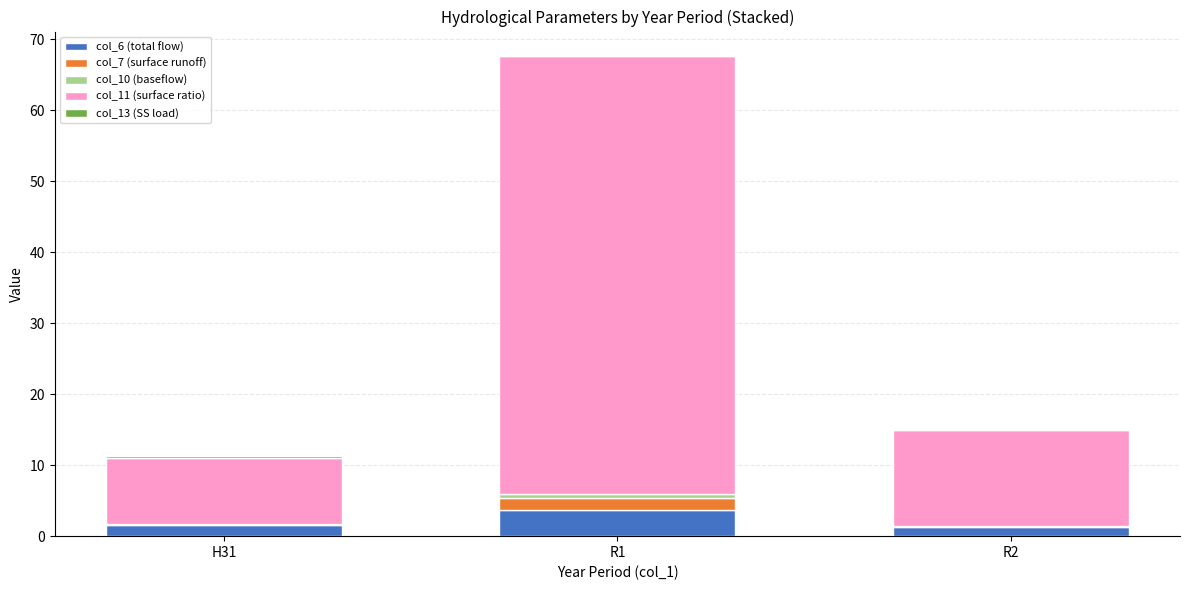

At which category is the sum across all series the highest?

R1